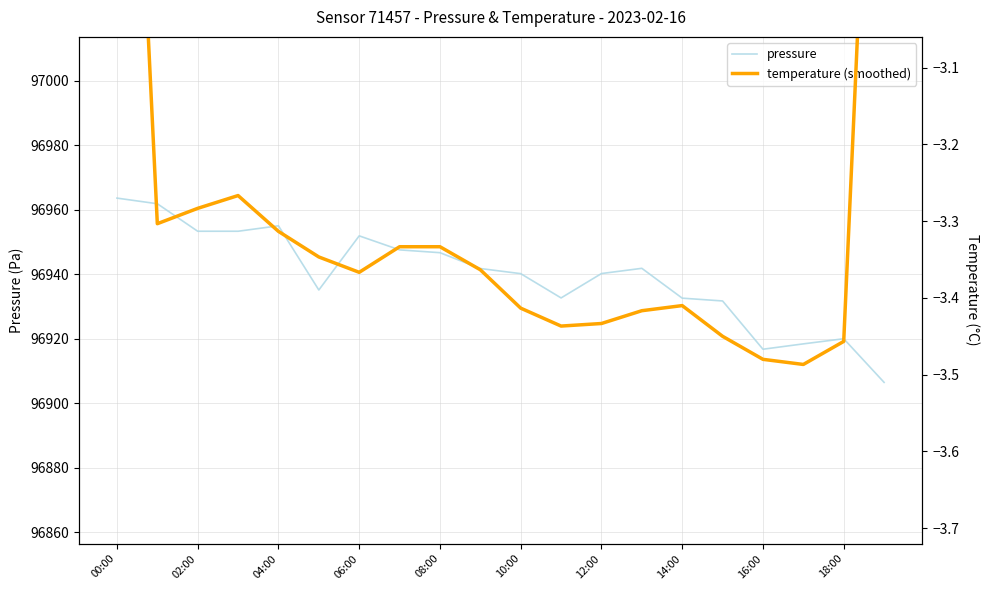

What is the lowest value of the temperature (smoothed) series?

-3.5